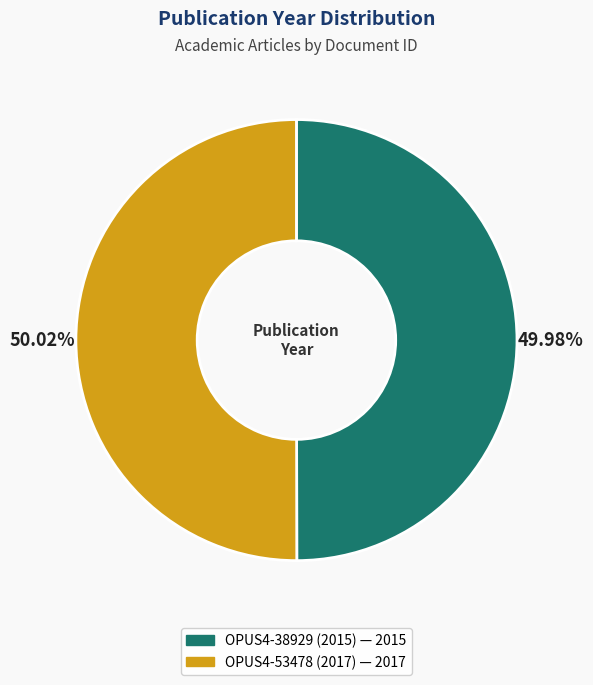

Approximately how many times larger is the value at OPUS4-53478 (2017) compared to OPUS4-38929 (2015)?

1.0